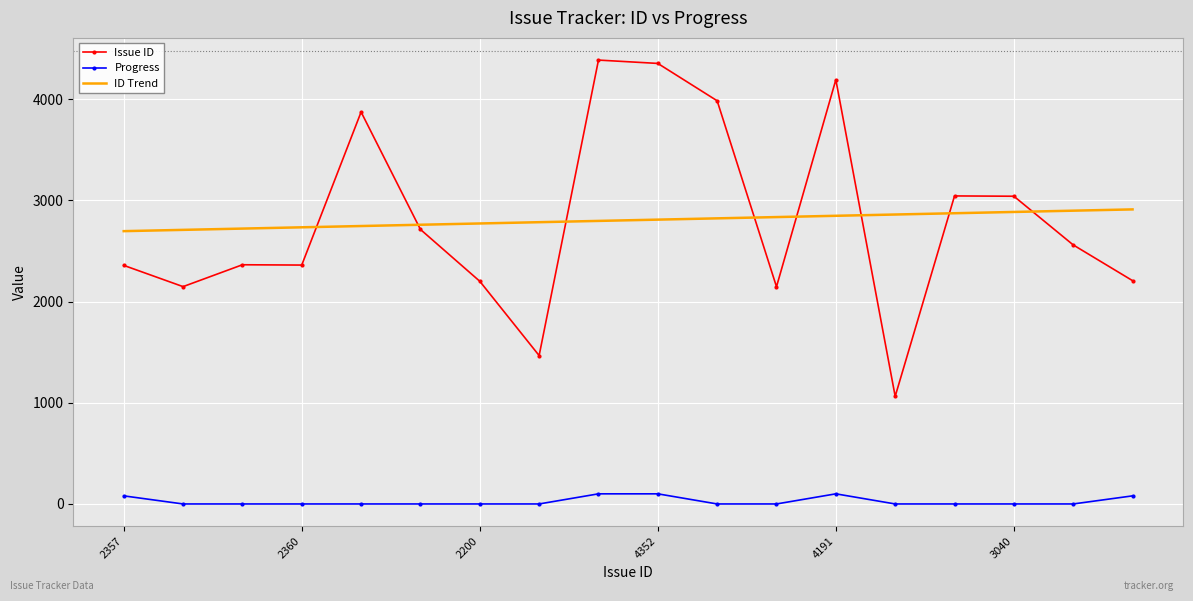

Rank the series by their maximum value, from highest to lowest.

Issue ID, ID Trend, Progress